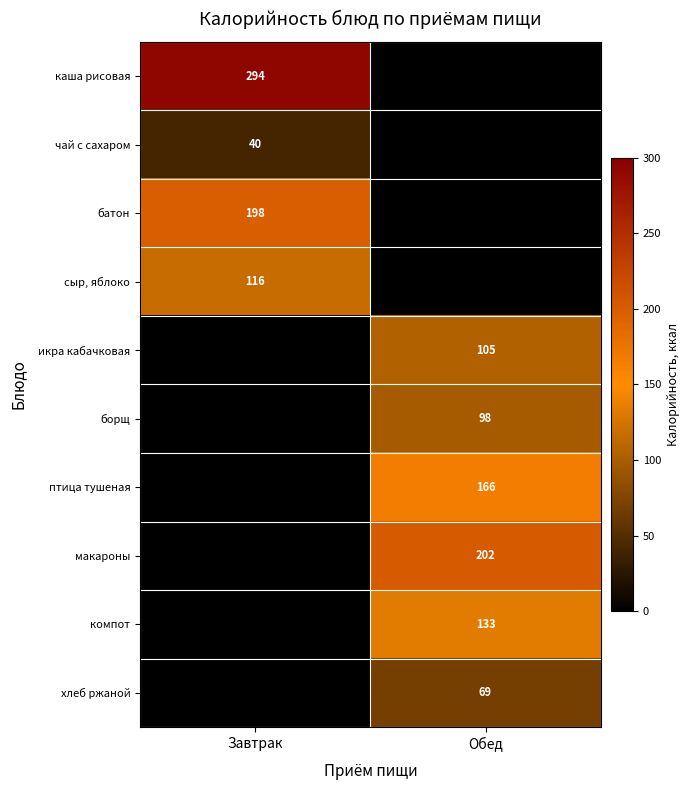

True or false: батон has a value of 198 at Завтрак.

True